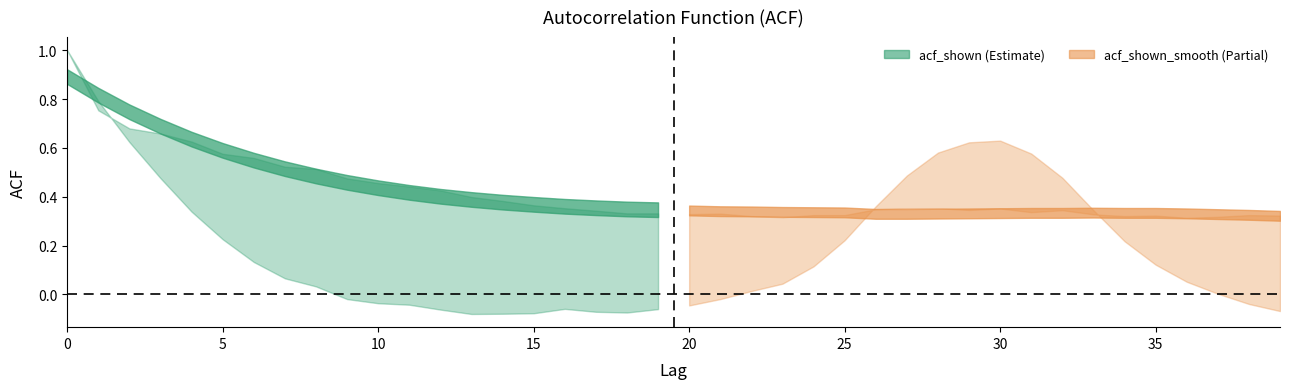

Which series has the largest total across all categories?

acf_shown_smooth